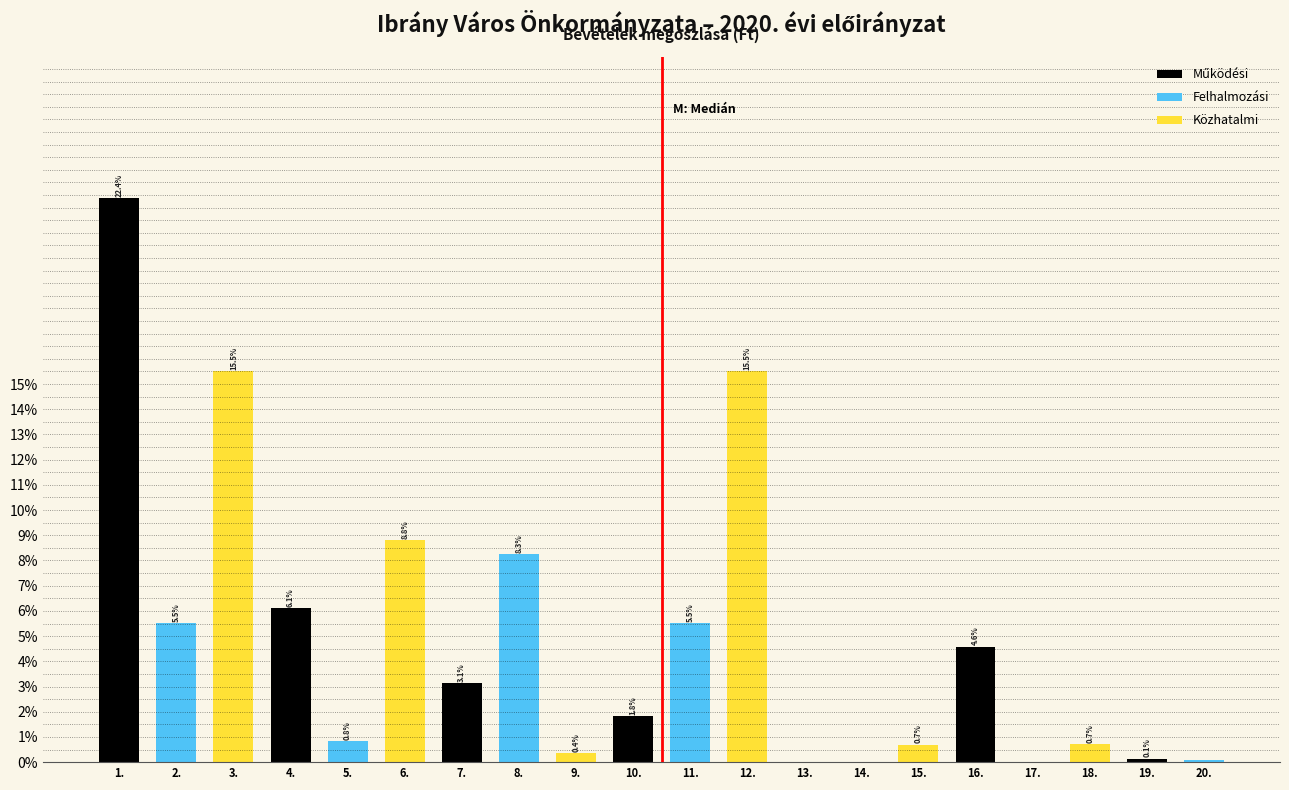

Between 12. and 9., which is larger?

12.